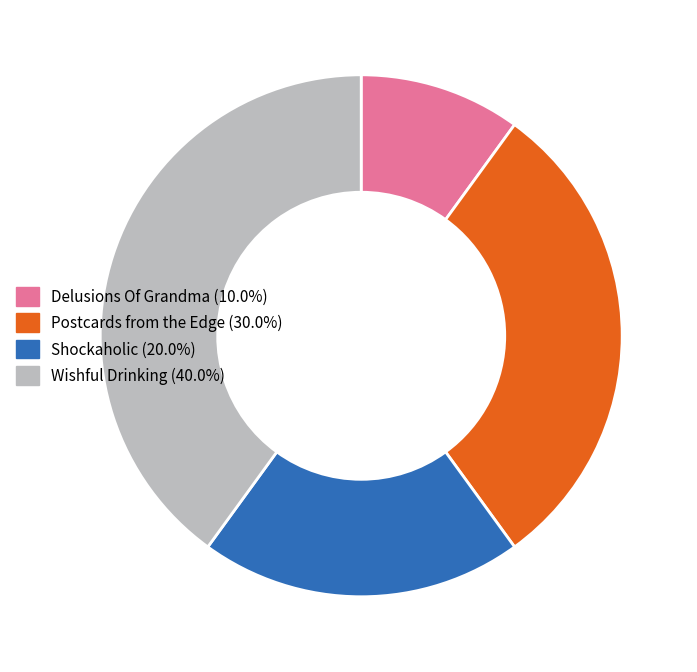

How many segments does this pie chart have?

4